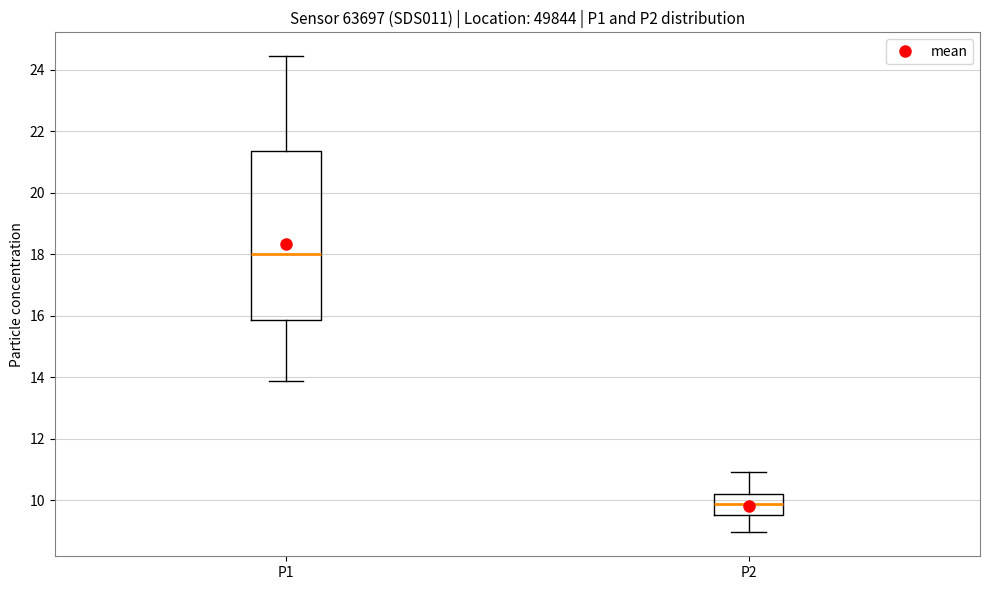

Which box's median line is the highest?

P1